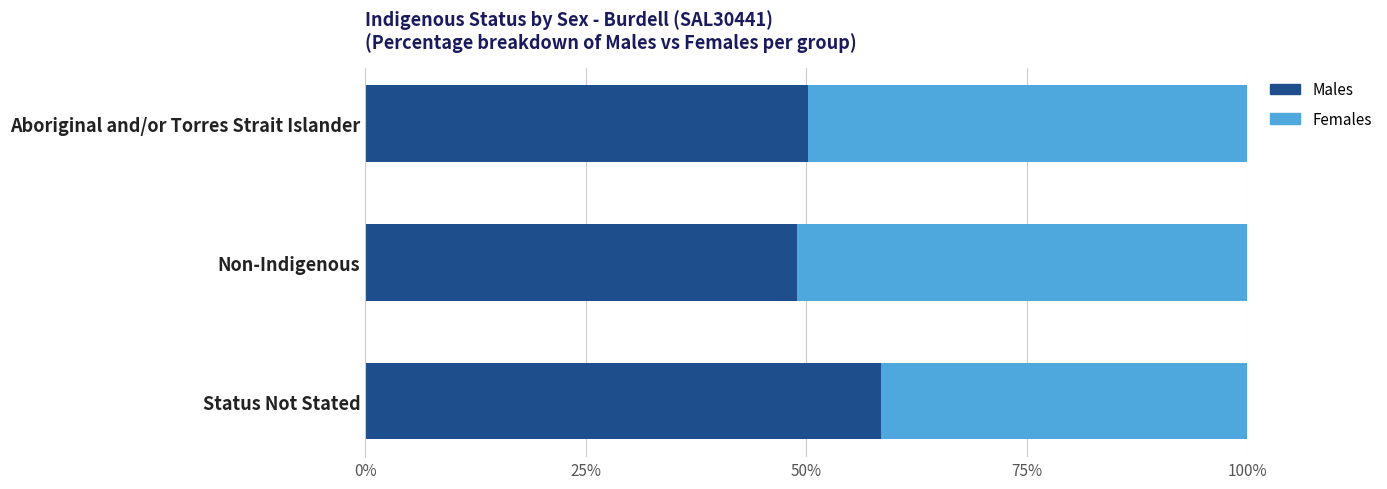

What is the highest value of the Males series?

58.5